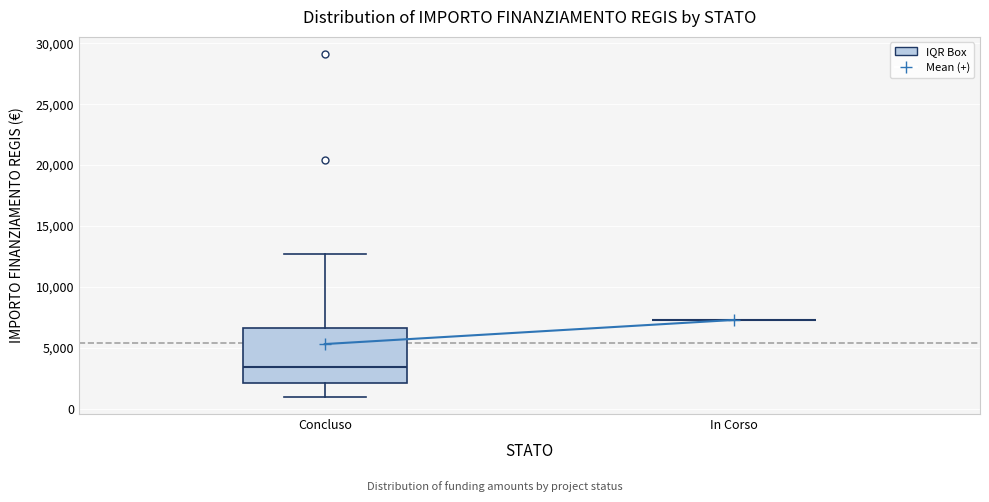

Comparing the boxes themselves (not the whiskers), which one is the tallest?

Concluso